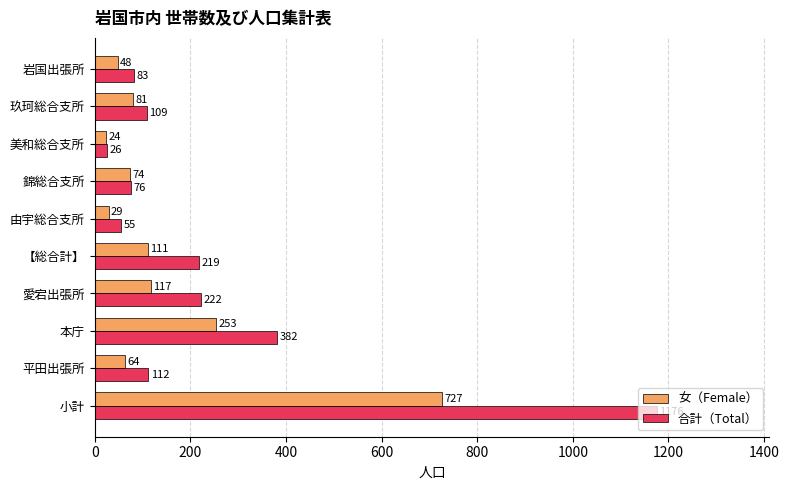

What is the smallest value displayed?

24